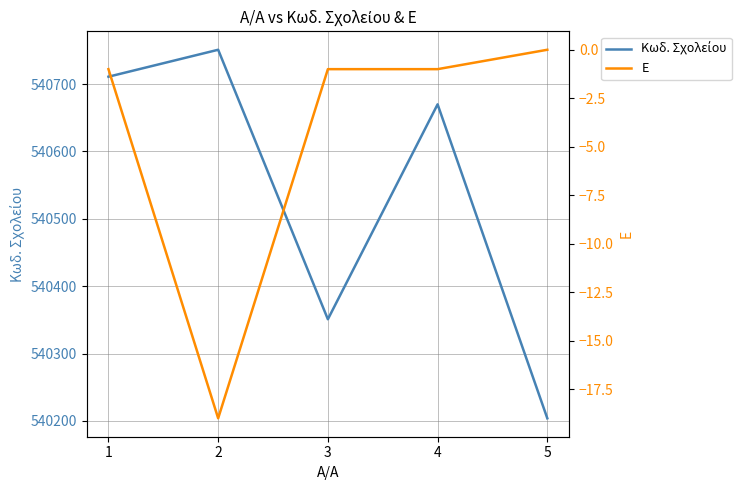

At which category does Κωδ. Σχολείου reach its first local valley?

3